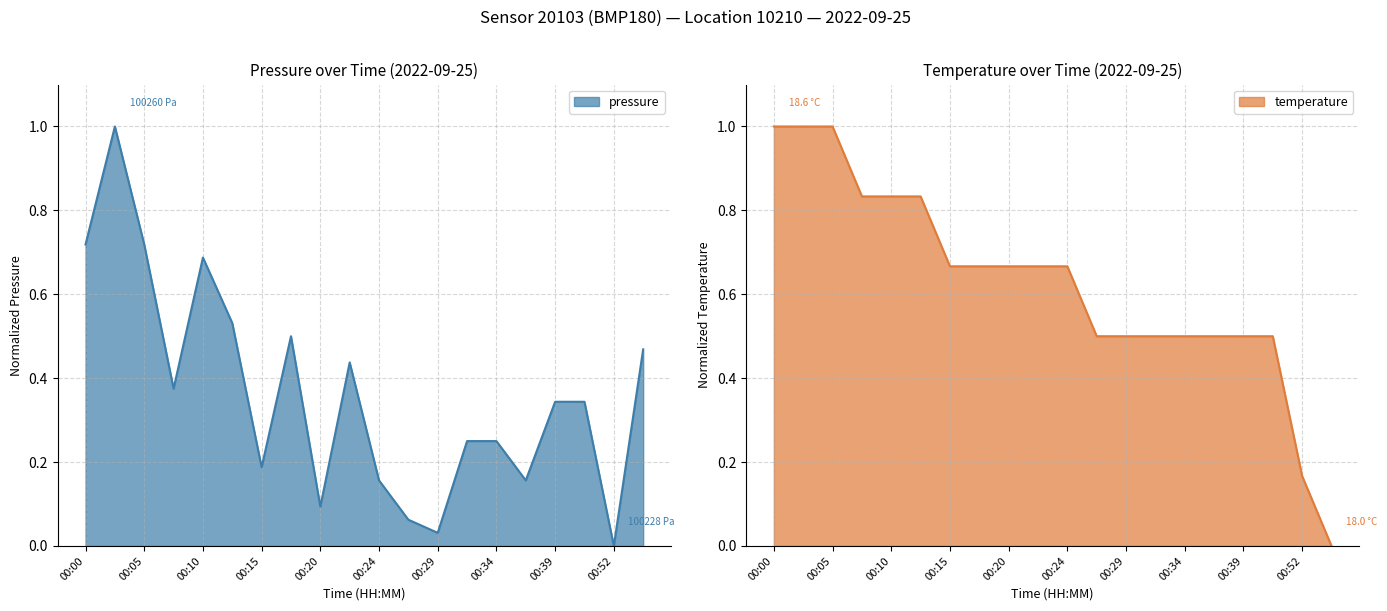

Which category has the highest value in the temperature series?

00:00